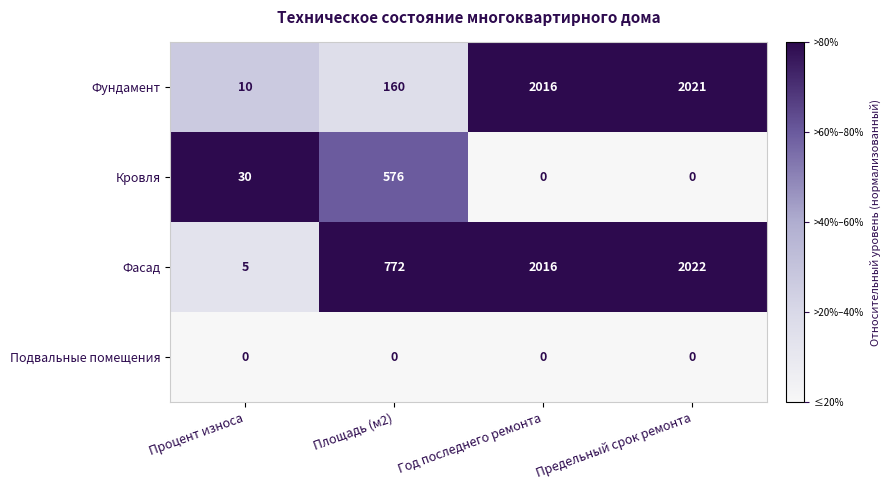

The value of Фасад at Предельный срок ремонта is 2022. True or false?

True